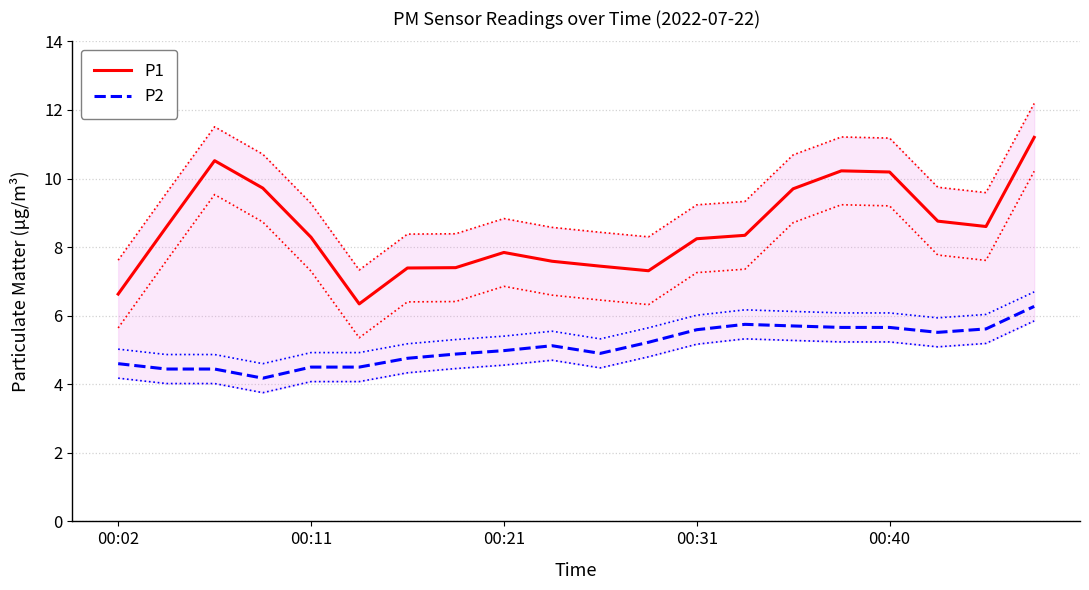

True or false: P2 and P1 cross at least once.

False